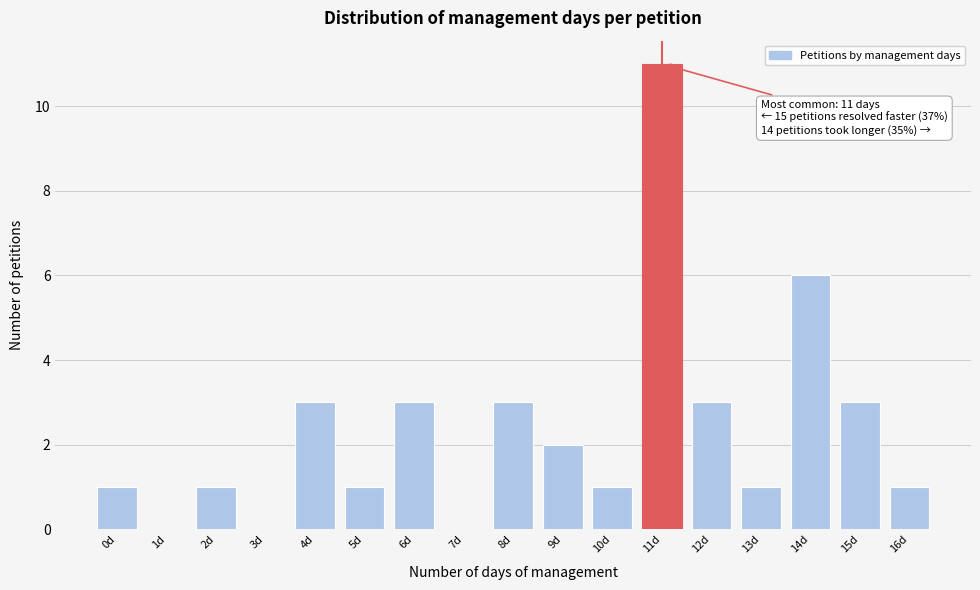

Over which range of the x-axis is the bar tallest?

10.5 to 11.5